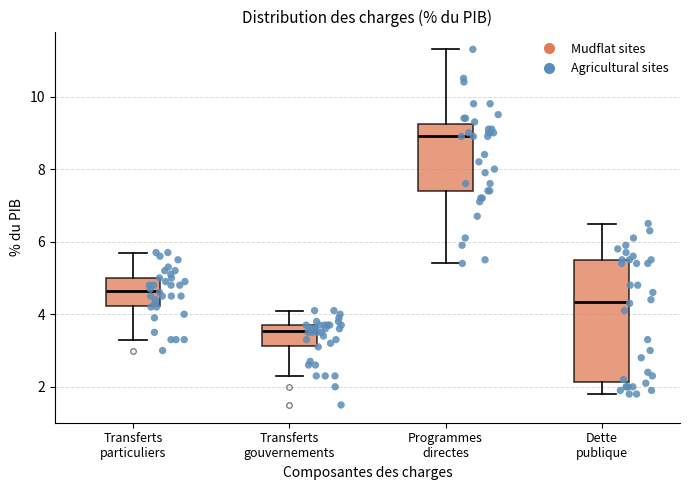

Which box has the highest median line?

Programmes directes